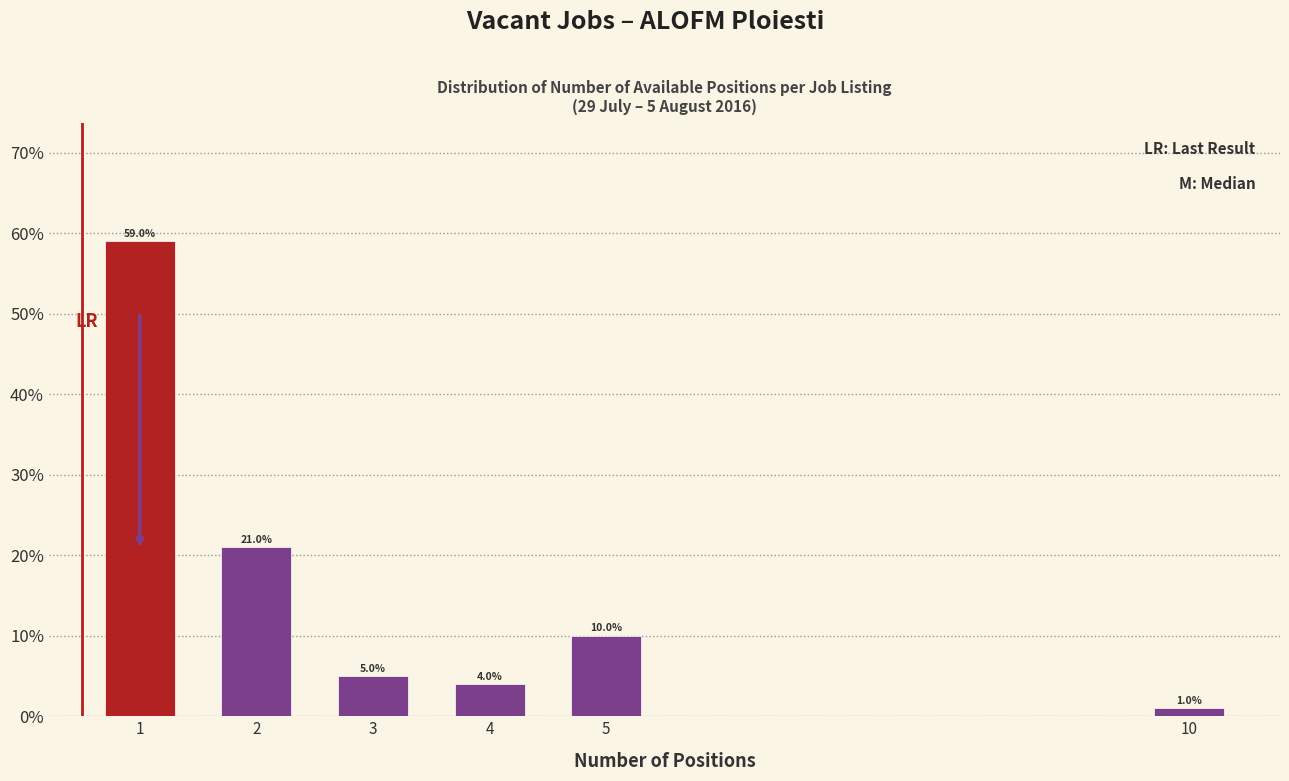

Reading left to right, transcribe all the data shown in this chart.

59	21	5	4	10	1